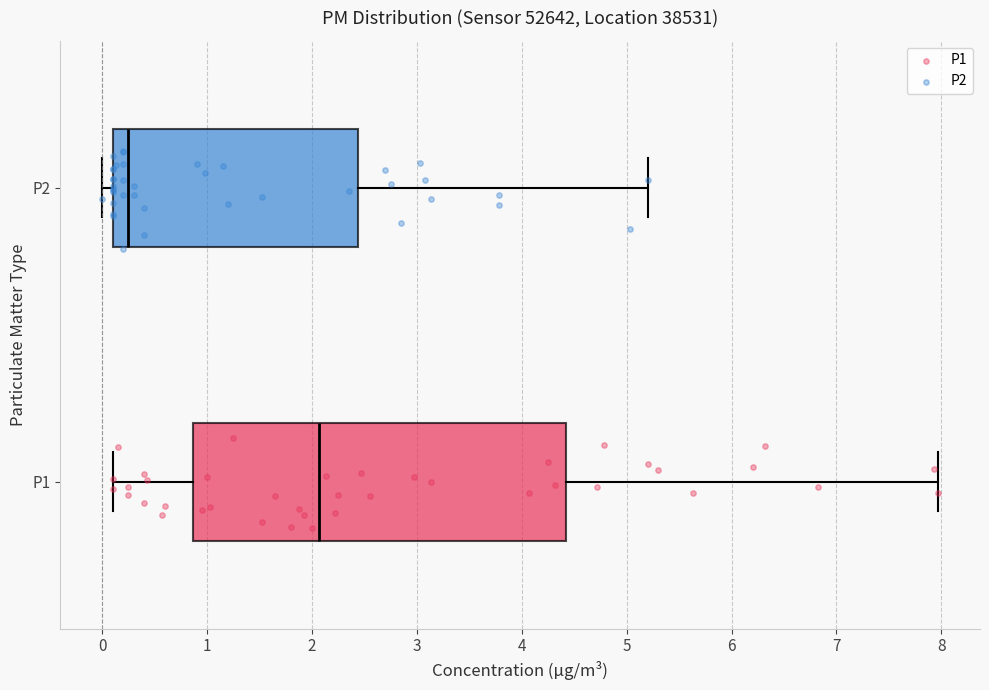

Which box is the widest, from its left edge to its right edge?

P1